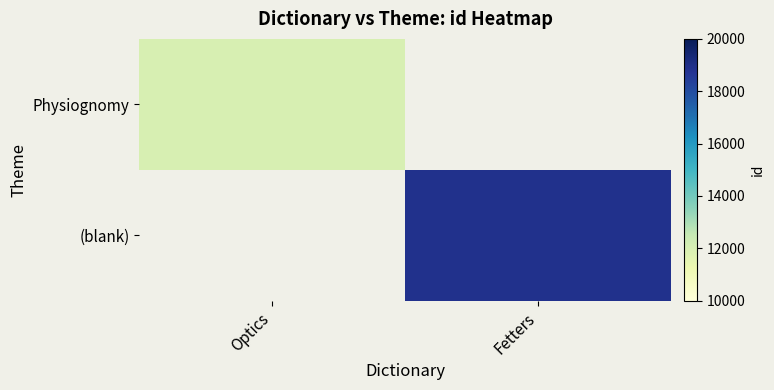

List the series in order of their overall mean, highest first.

(blank), Physiognomy